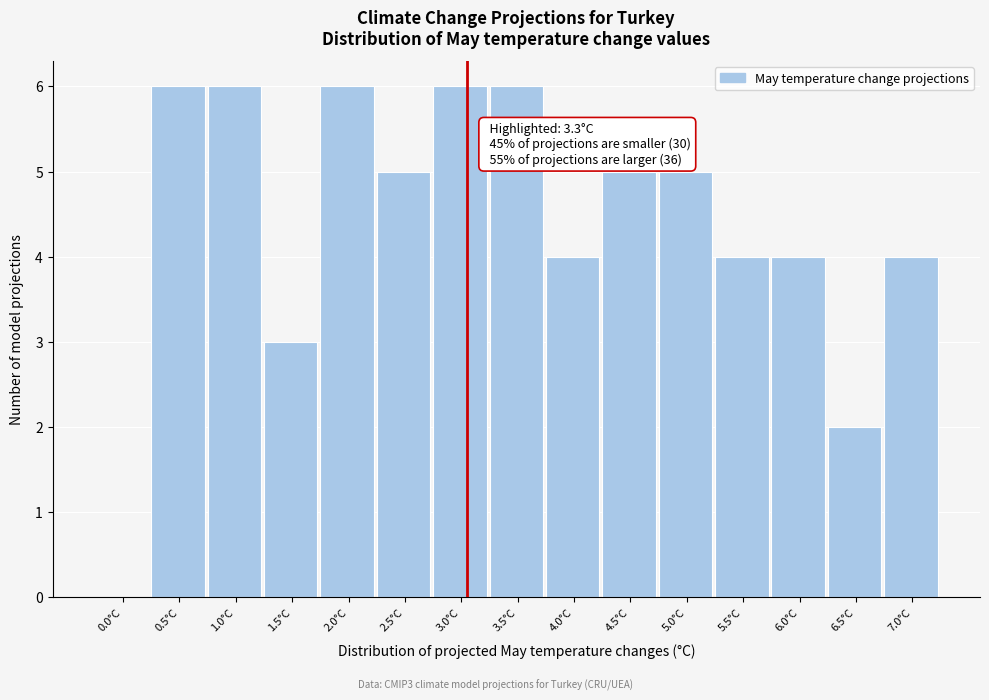

Reading right to left, what are all the values shown in this chart?

7.0°C=4	6.5°C=2	6.0°C=4	5.5°C=4	5.0°C=5	4.5°C=5	4.0°C=4	3.5°C=6	3.0°C=6	2.5°C=5	2.0°C=6	1.5°C=3	1.0°C=6	0.5°C=6	0.0°C=0